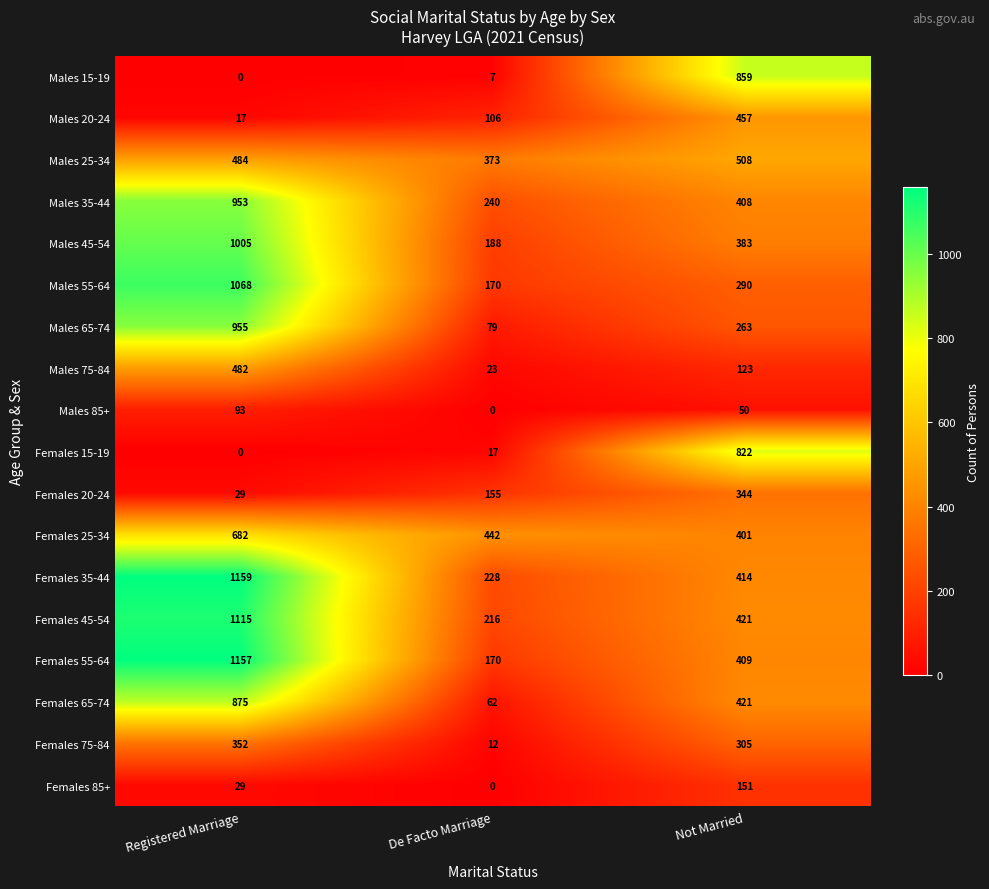

At which category is the sum across all series the highest?

Registered Marriage